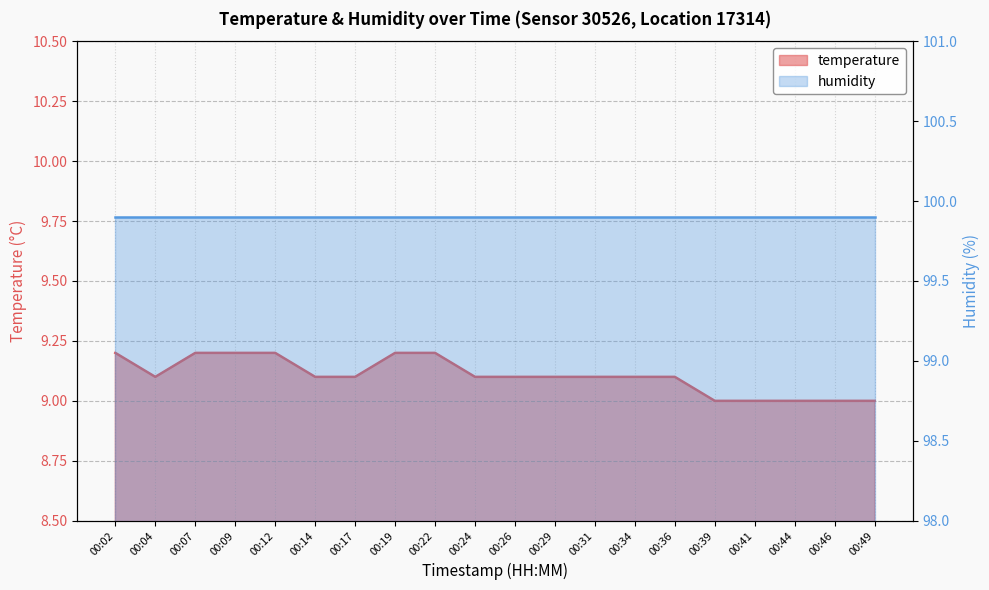

Which has a higher value, 00:12 or 00:07?

00:12